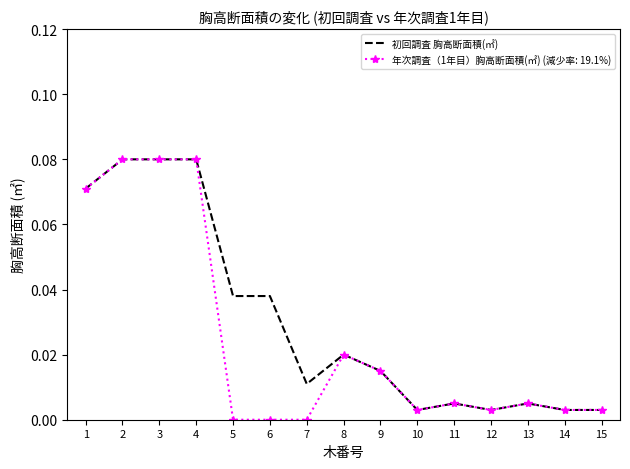

Between 6 and 15, which series saw the biggest shift?

初回調査 胸高断面積(㎡)